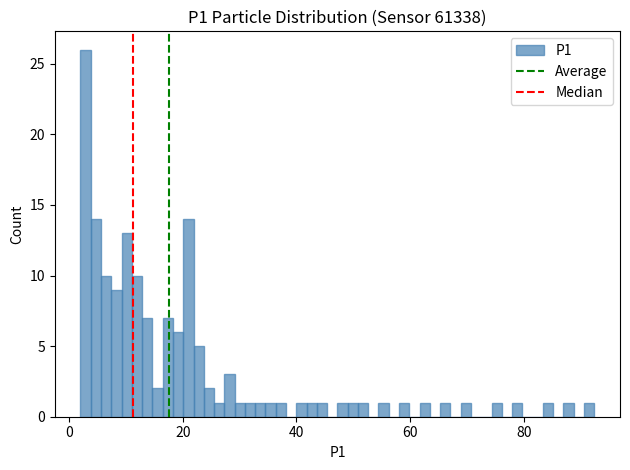

Read against the x-axis, roughly where is the centre of the tallest bar?

2